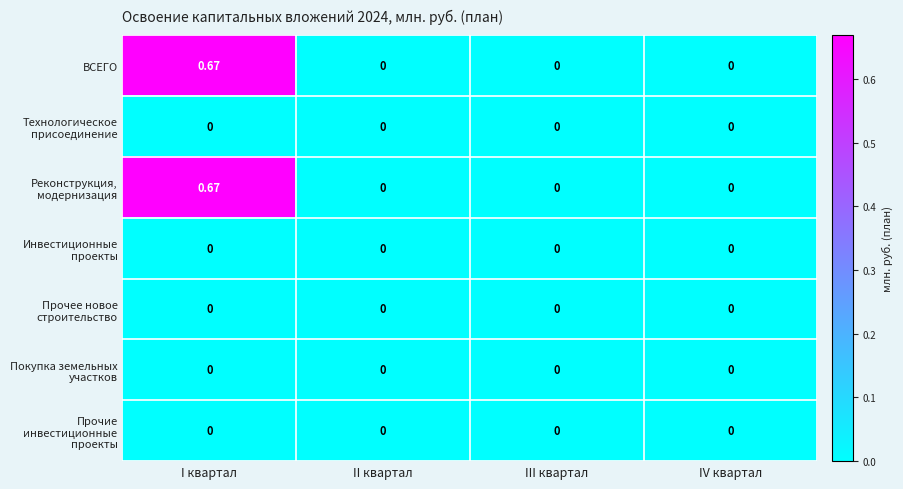

Is the value of Прочее новое строительство at I квартал greater than the value of Реконструкция, модернизация at I квартал?

No